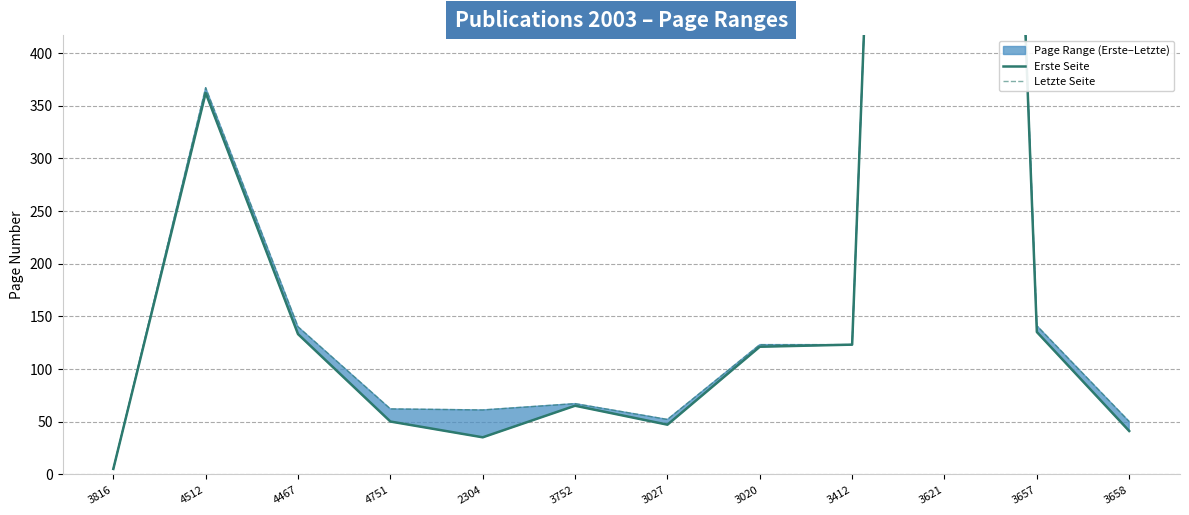

Reading right to left, list all the values displayed in this chart.

Erste Seite: 41	135	2438	123	121	47	65	35	50	133	362	5
Letzte Seite: 50	141	2445	123	123	52	67	61	62	140	367	5